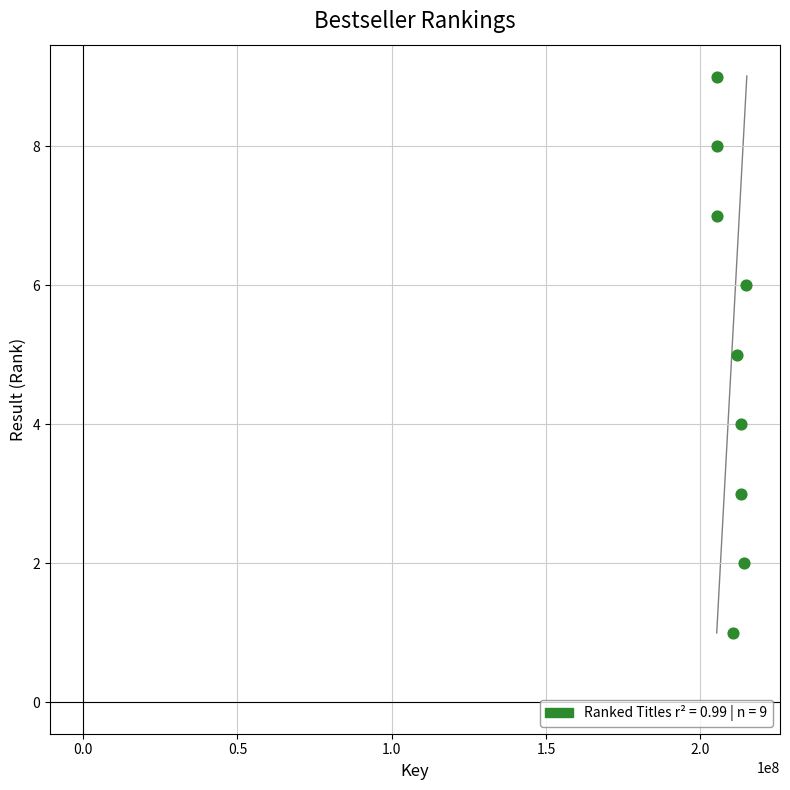

What is the average Y value?

5